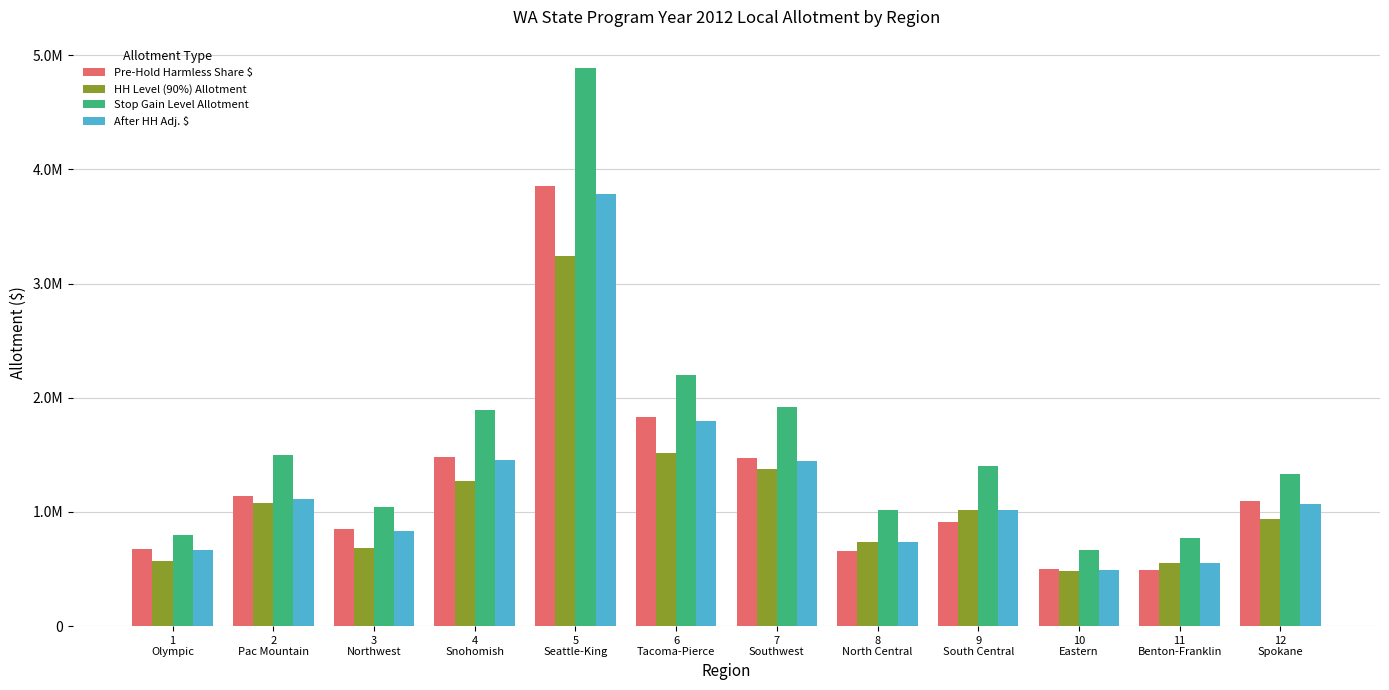

Are the bars grouped side by side (vs. stacked)?

Yes